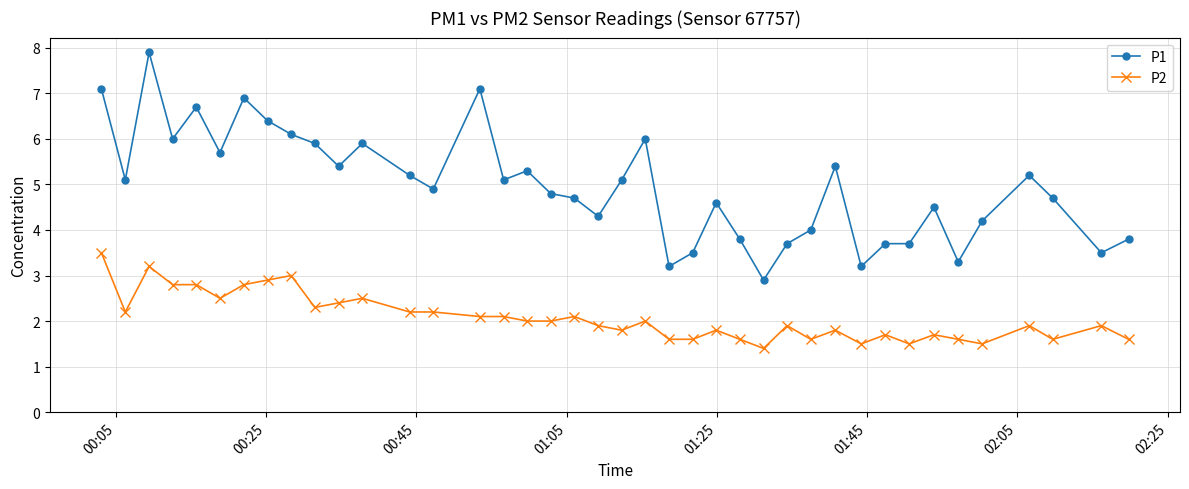

True or false: P1 has more than 1 points higher than both neighbors.

True